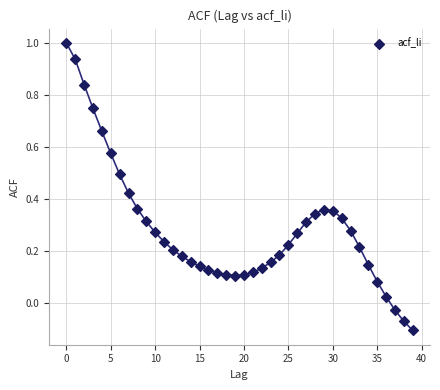

What is the range of Y values (max minus min)?

1.1